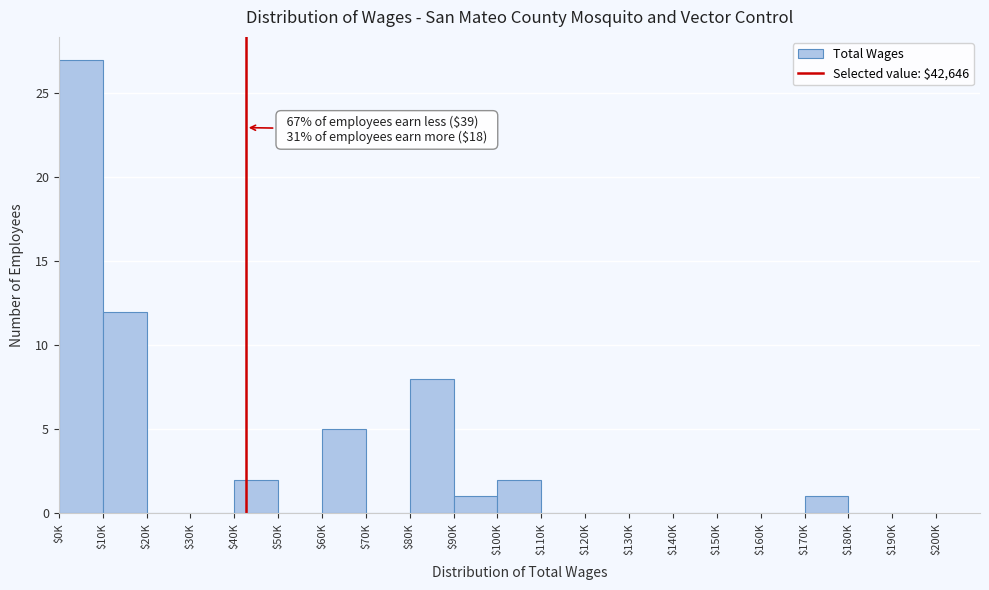

What is the greatest value displayed?

27